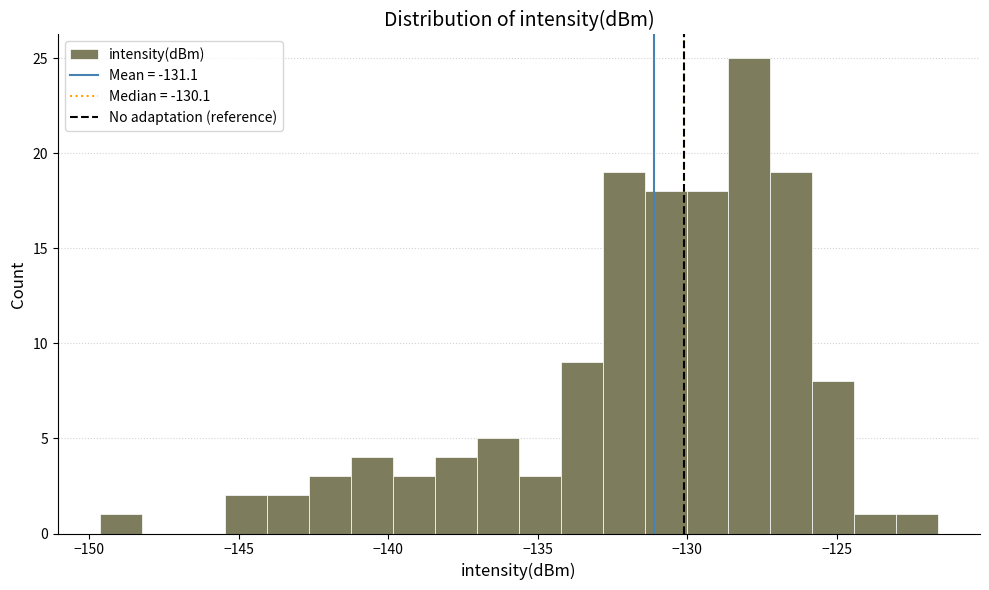

Read against the x-axis, roughly where is the centre of the tallest bar?

-128.0